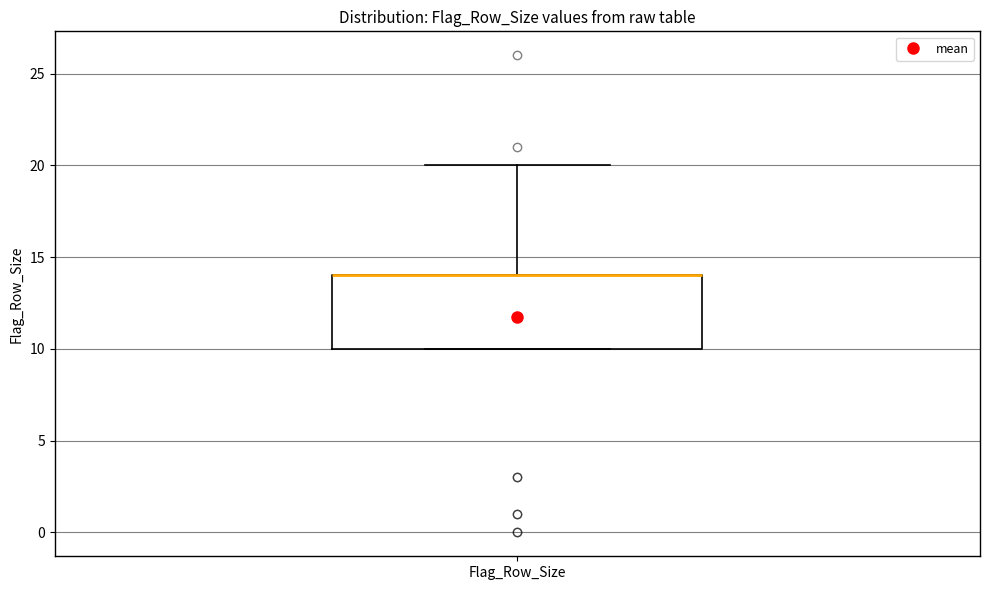

Where is the lower edge of the box for Flag_Row_Size on the y-axis? The values are not printed on the chart, so give them approximately, as read against the axis.

10